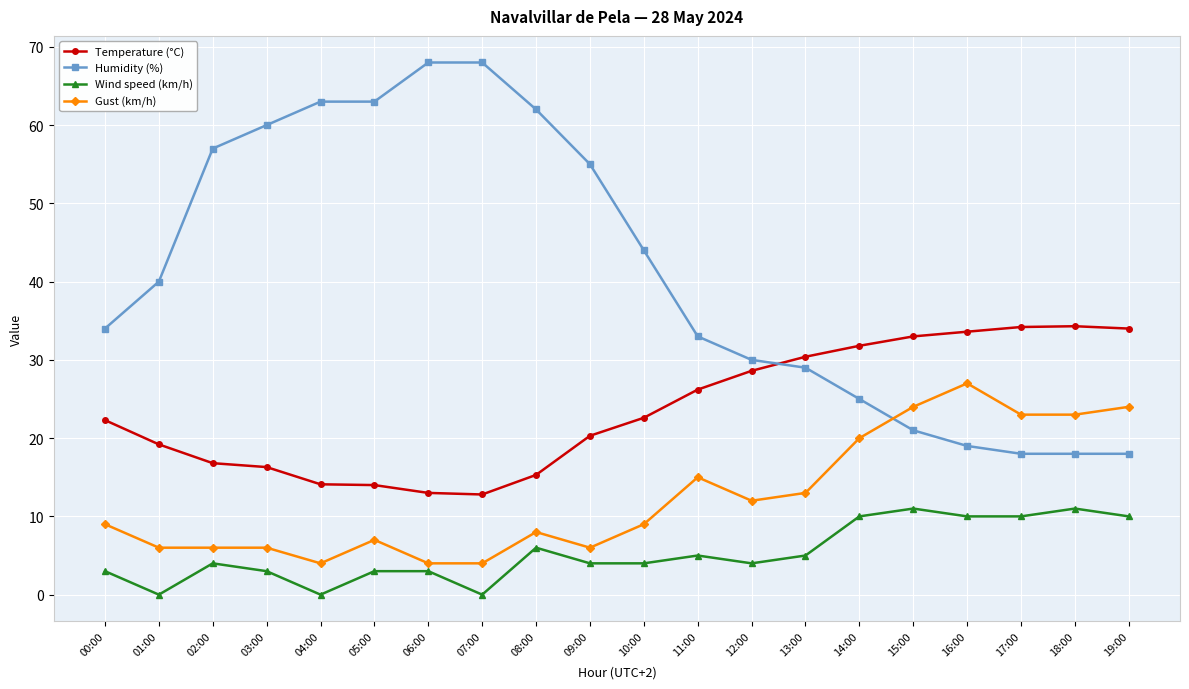

True or false: Wind speed (km/h) has more than 2 interior local peaks.

True